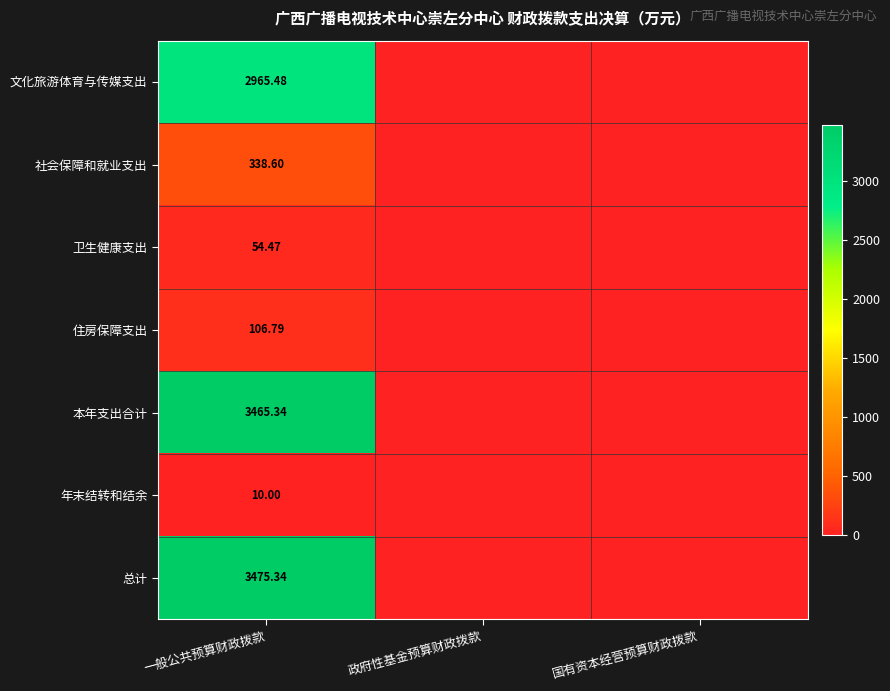

List the series in order of their peak value, lowest first.

年末结转和结余, 卫生健康支出, 住房保障支出, 社会保障和就业支出, 文化旅游体育与传媒支出, 本年支出合计, 总计